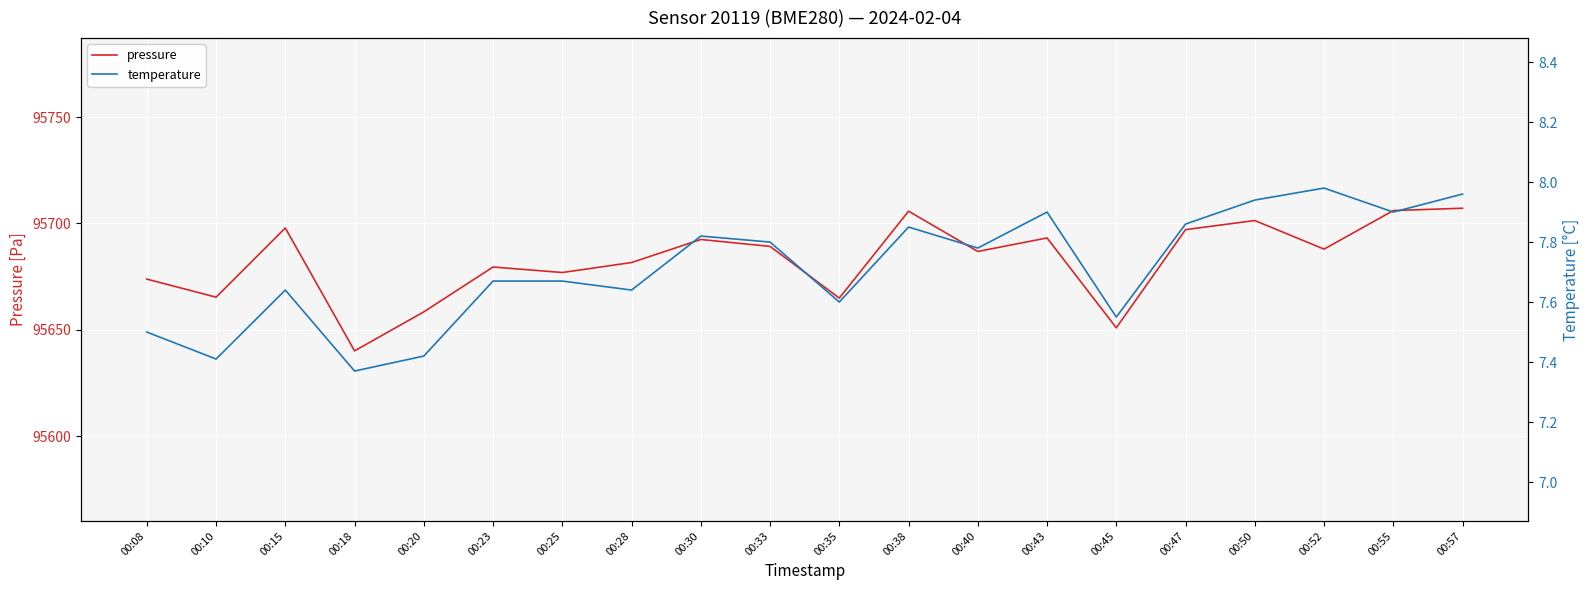

The value of pressure at 00:52 is 95687.9. True or false?

True